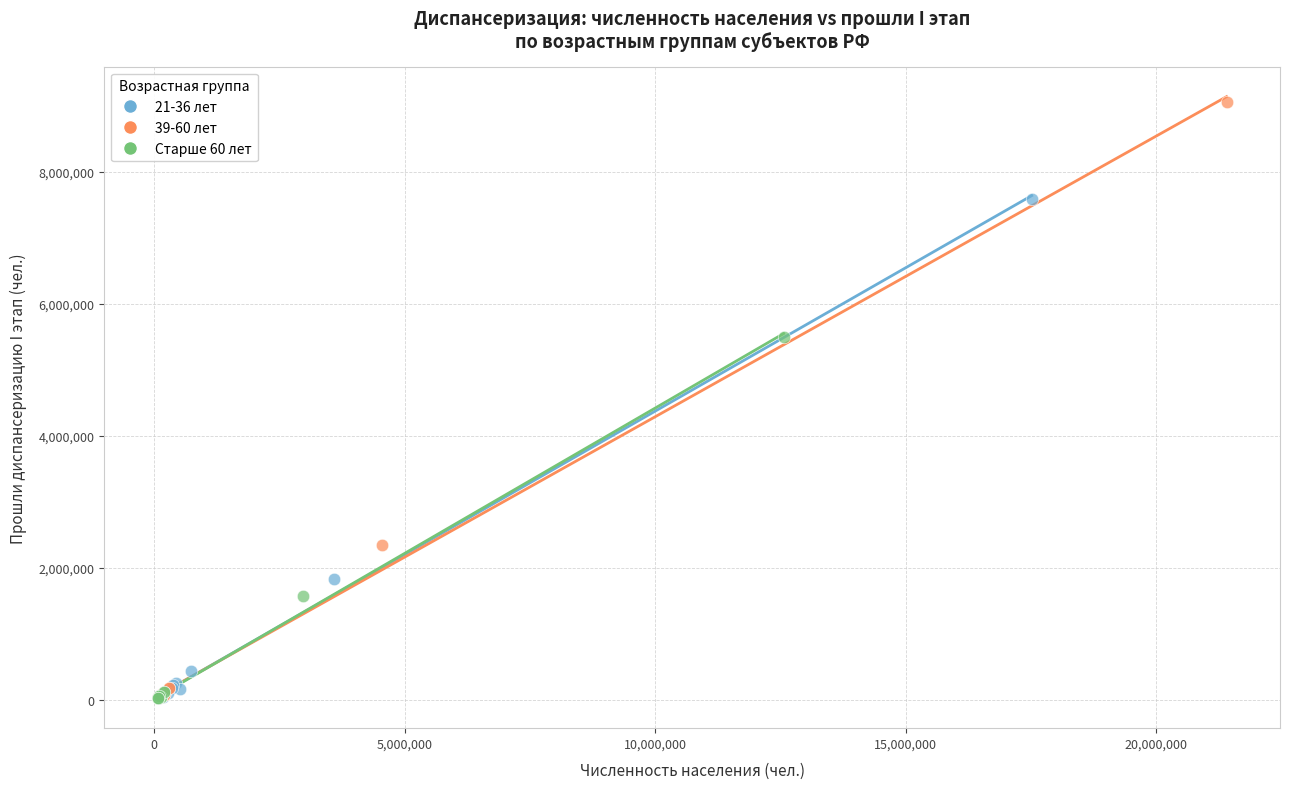

Which series reaches the maximum Y coordinate?

39-60 лет